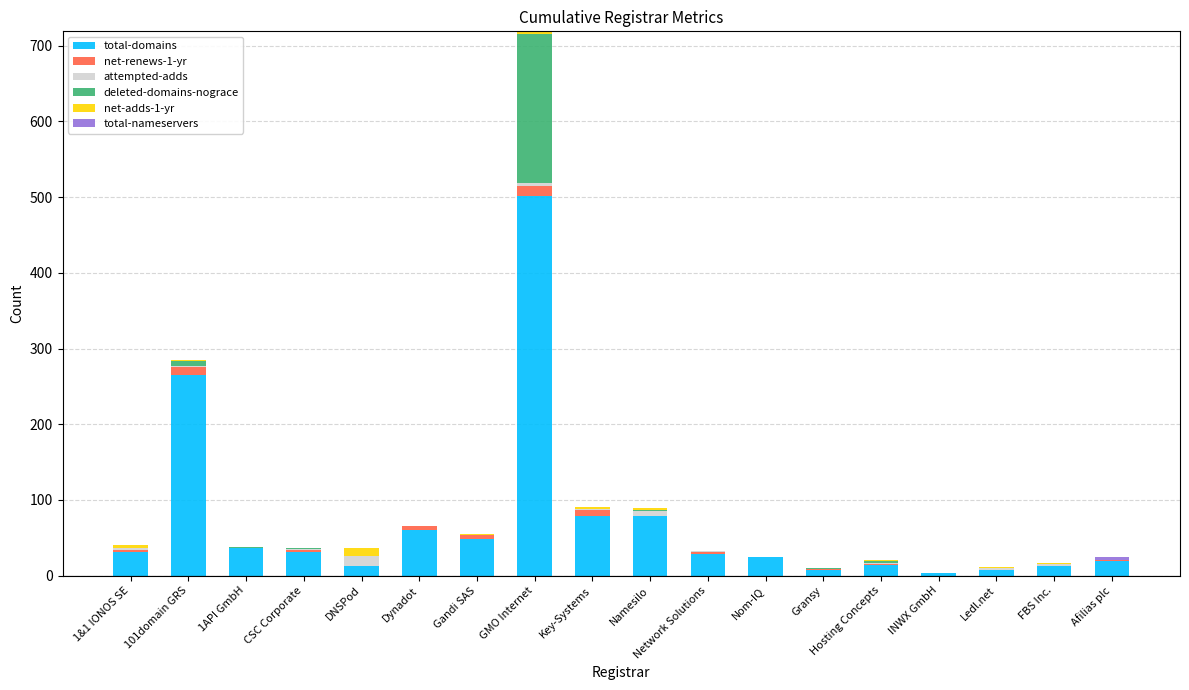

True or false: total-domains has a value of 79 at Key-Systems.

True